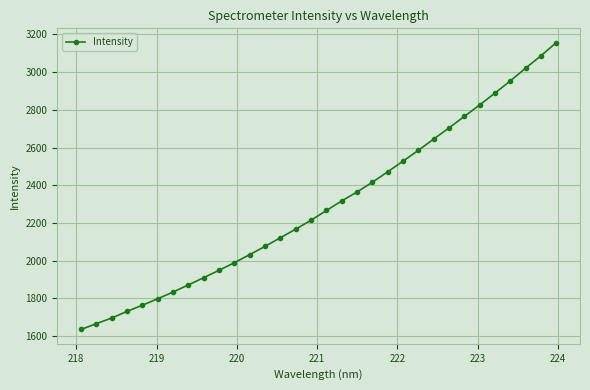

What is the maximum value shown in the chart?

3155.7